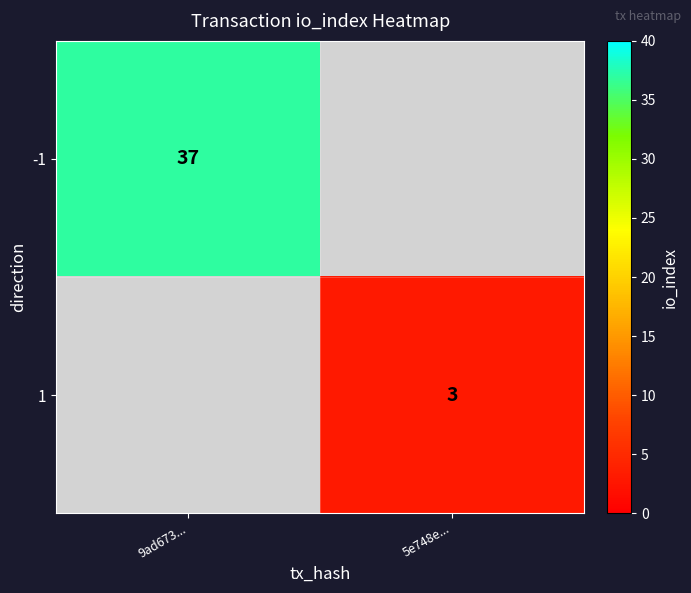

The value of -1 at 9ad673... is 56.6. True or false?

False